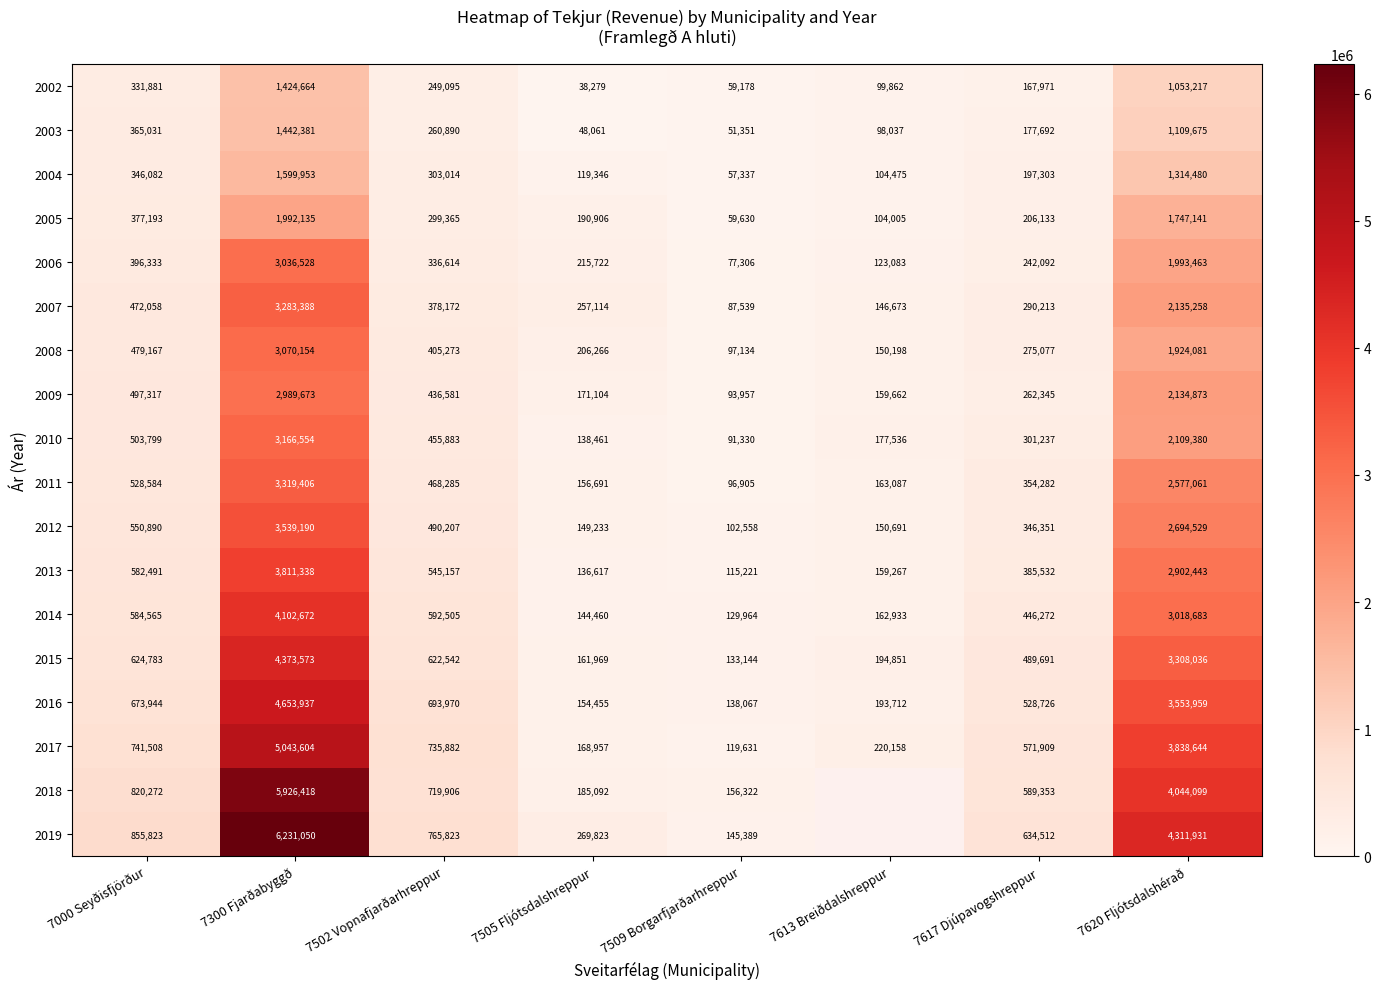

What is the difference between the highest and lowest values at 7509 Borgarfjarðarhreppur?

104971